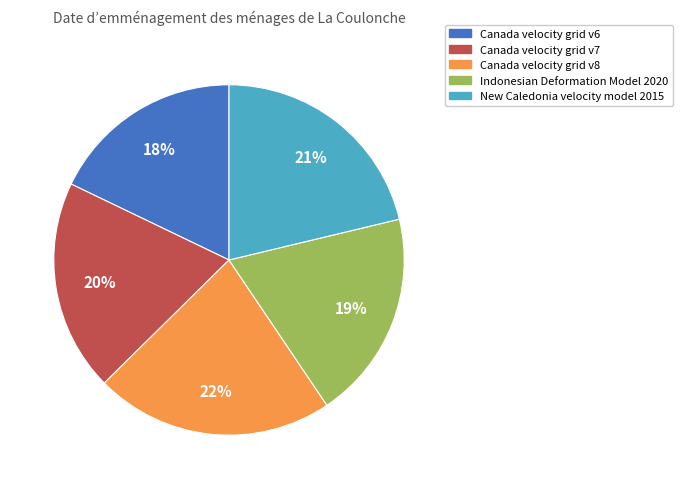

To the nearest percent, what is the difference between the largest and smallest slice percentages?

4%